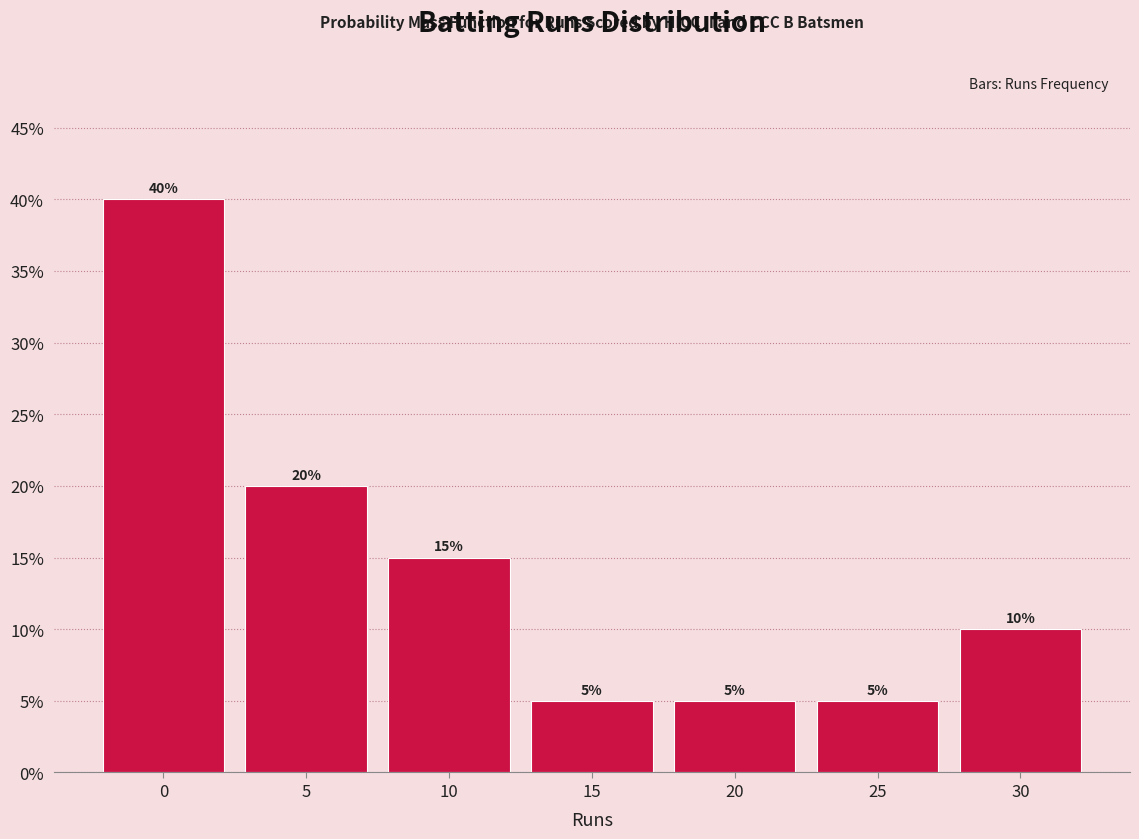

Reading right to left, what are all the values shown in this chart?

10	5	5	5	15	20	40